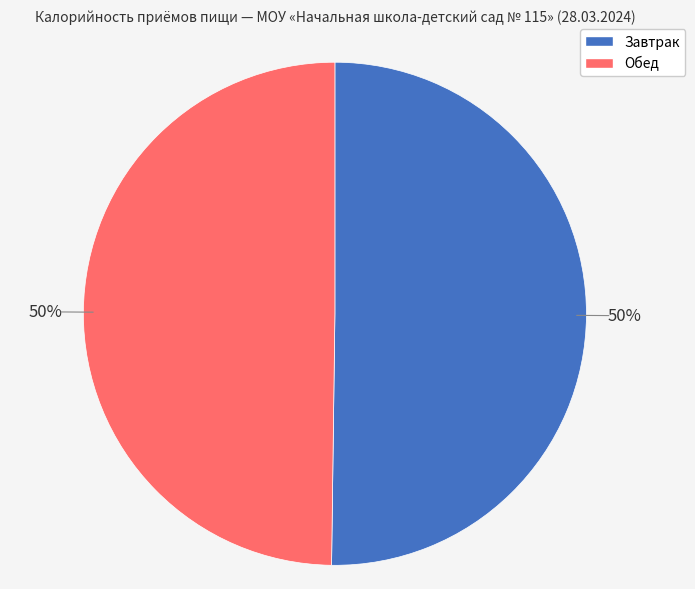

To the nearest percent, what portion does Завтрак represent?

50%